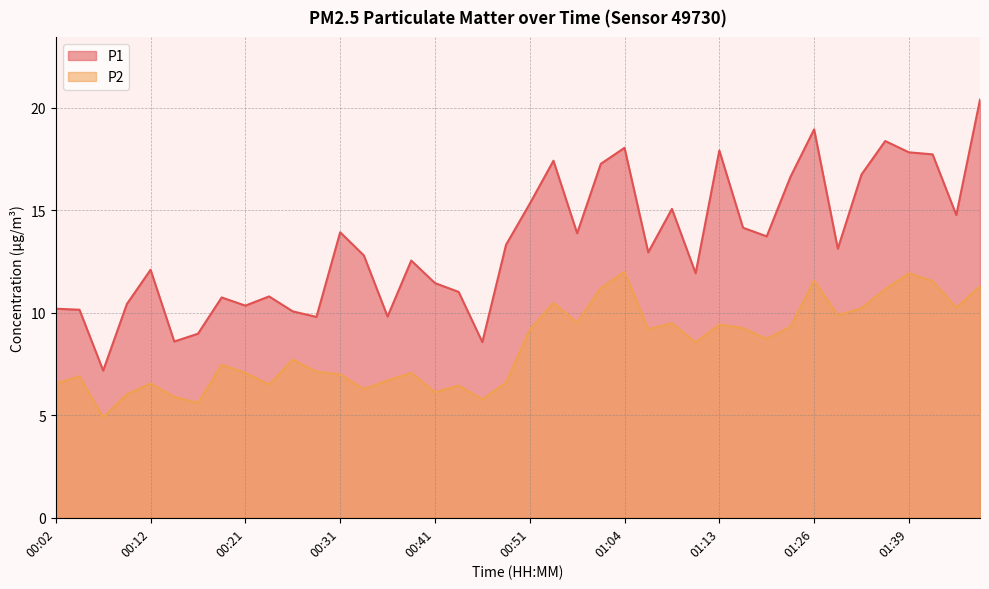

Between 00:07 and 01:39, which series saw the biggest shift?

P1